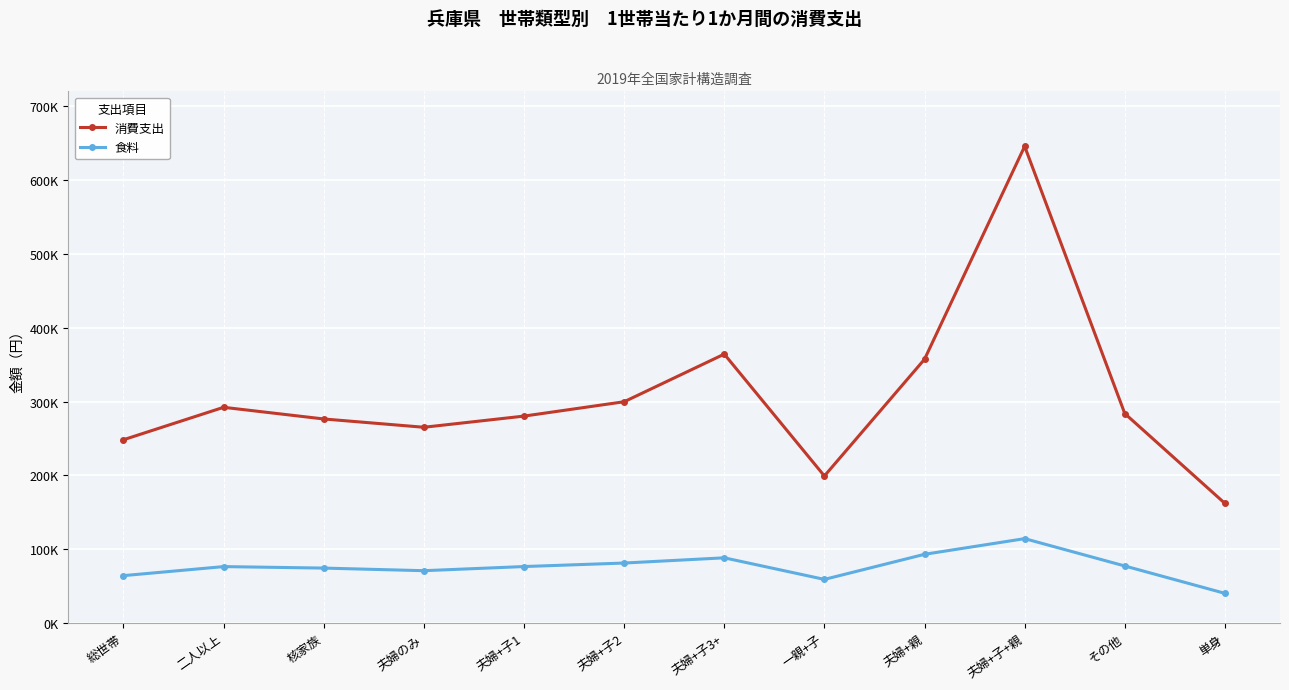

What is the label of the 8th point from the left?

一親+子